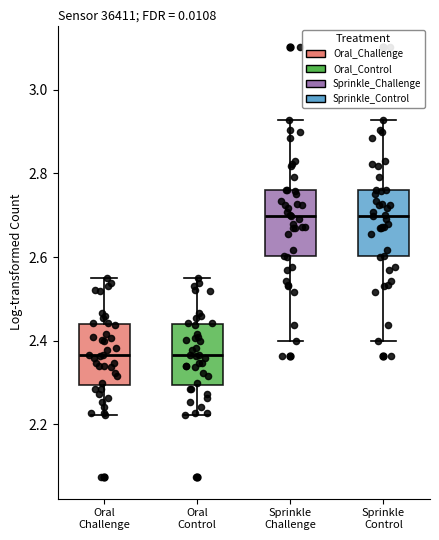

Reading left to right, transcribe this box plot: for each box, give where its median line is, the range the box spans, and where its two whiskers end, as read against the y-axis. The values are not printed on the chart, so give them approximately, as read against the axis.

Oral Challenge: median 2.36, box 2.30 to 2.44, whiskers 2.22 to 2.54
Oral Control: median 2.36, box 2.30 to 2.44, whiskers 2.22 to 2.54
Sprinkle Challenge: median 2.70, box 2.60 to 2.76, whiskers 2.40 to 2.92
Sprinkle Control: median 2.70, box 2.60 to 2.76, whiskers 2.40 to 2.92